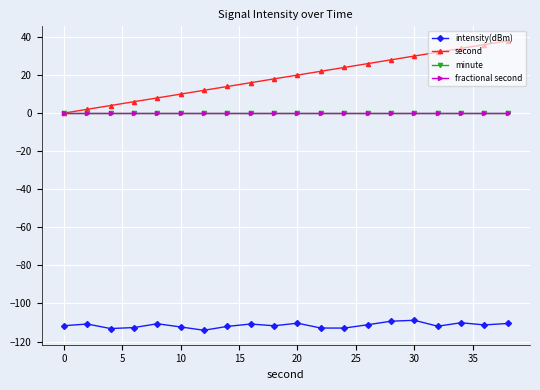

Does the chart have visible grid lines?

Yes